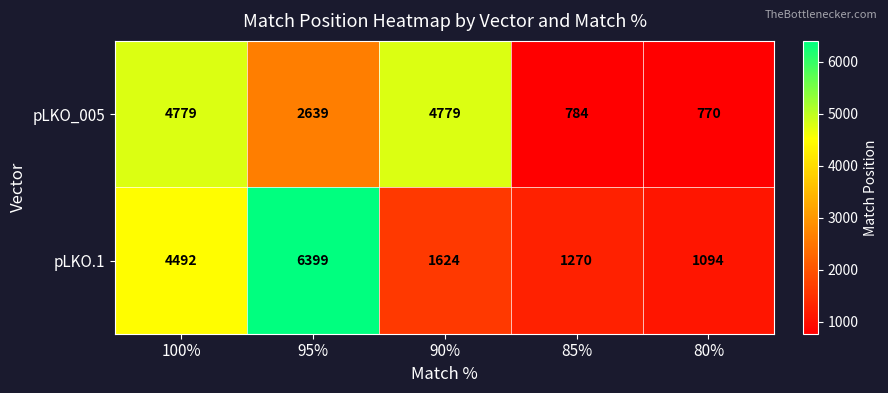

What is the sum of all pLKO.1 values?

14879